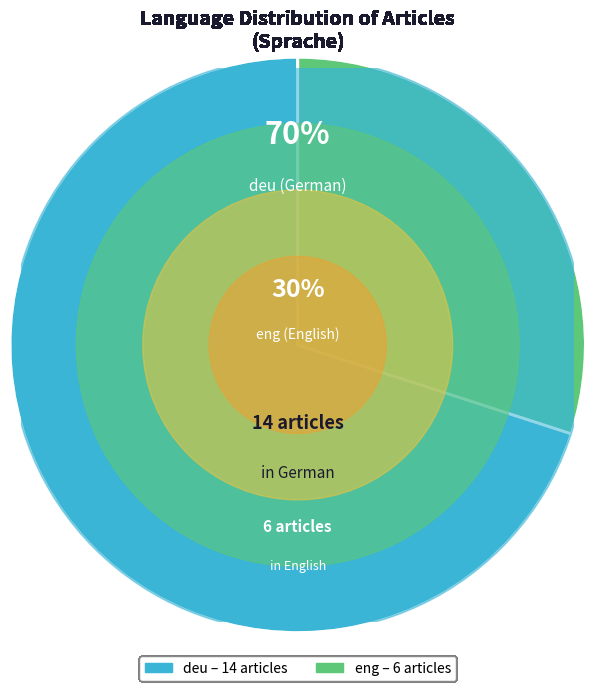

Which slice represents more than half of the pie?

deu